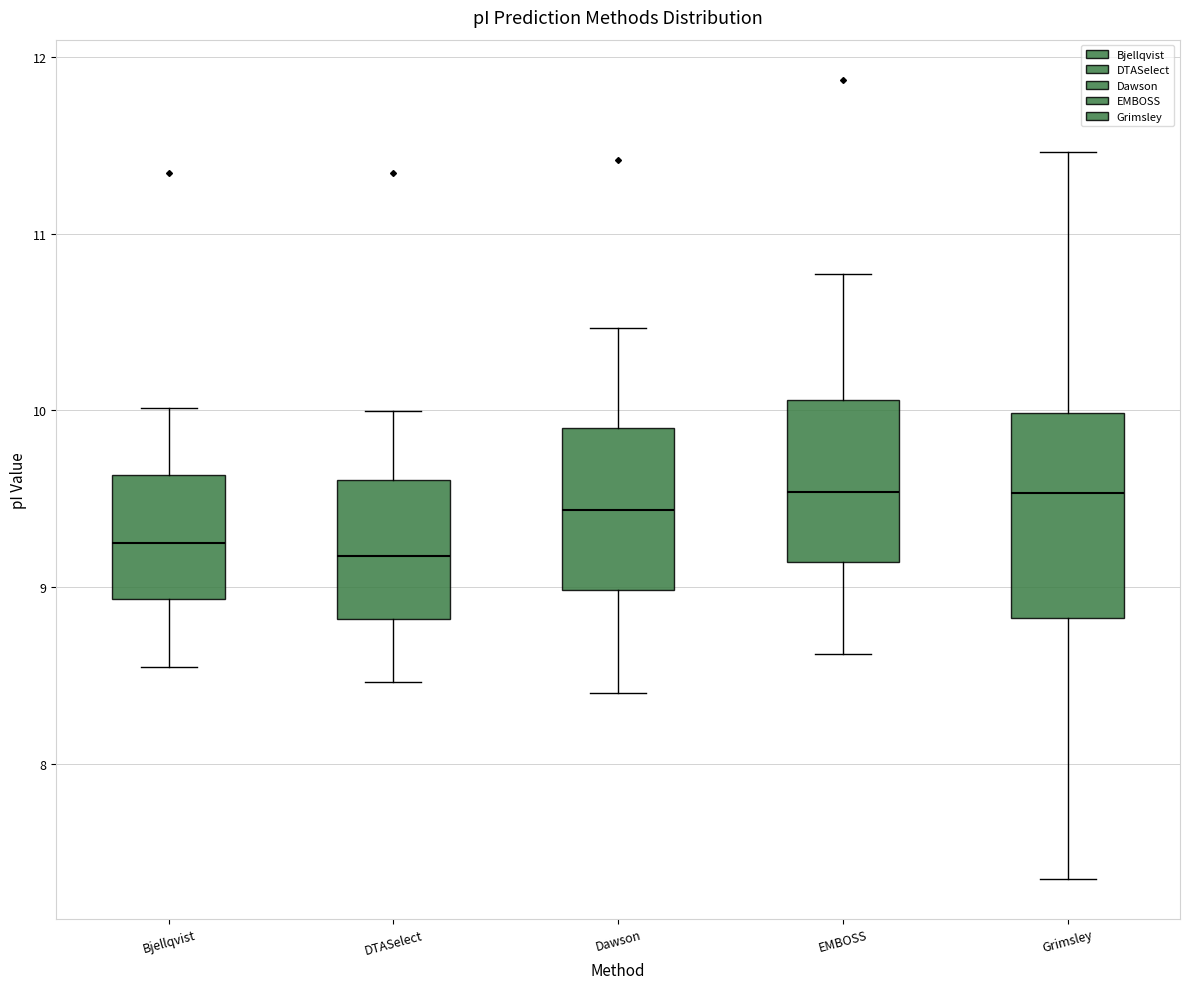

Reading left to right, read every box against the y-axis: the position of its median line, the range the box covers, and the ends of its whiskers. The values are not printed on the chart, so give them approximately, as read against the axis.

Bjellqvist: median 9.3, box 8.9 to 9.6, whiskers 8.6 to 10.0
DTASelect: median 9.2, box 8.8 to 9.6, whiskers 8.5 to 10.0
Dawson: median 9.4, box 9.0 to 9.9, whiskers 8.4 to 10.5
EMBOSS: median 9.5, box 9.1 to 10.1, whiskers 8.6 to 10.8
Grimsley: median 9.5, box 8.8 to 10.0, whiskers 7.4 to 11.5